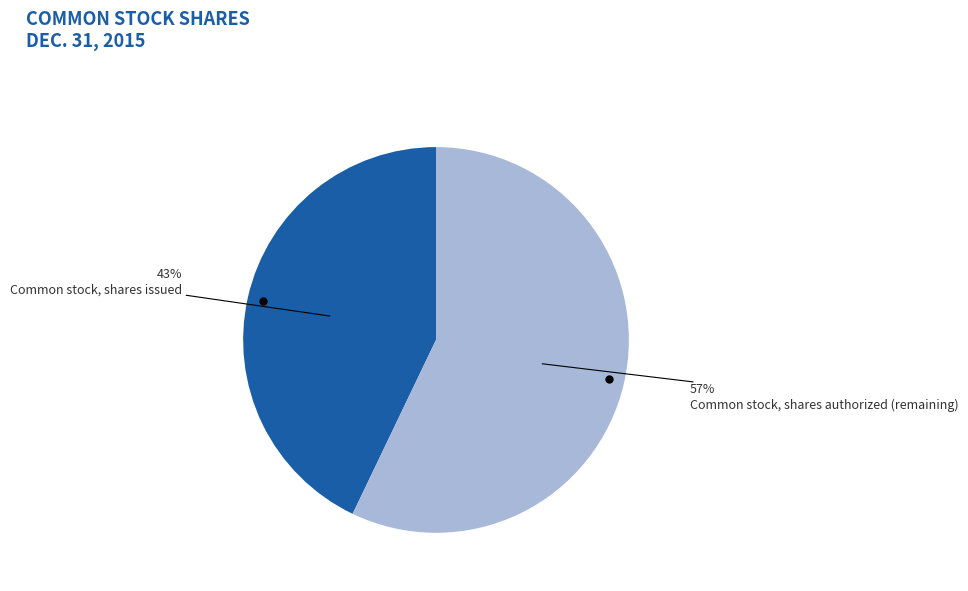

The Common stock, shares authorized slice represents 85% of the pie. True or false?

False